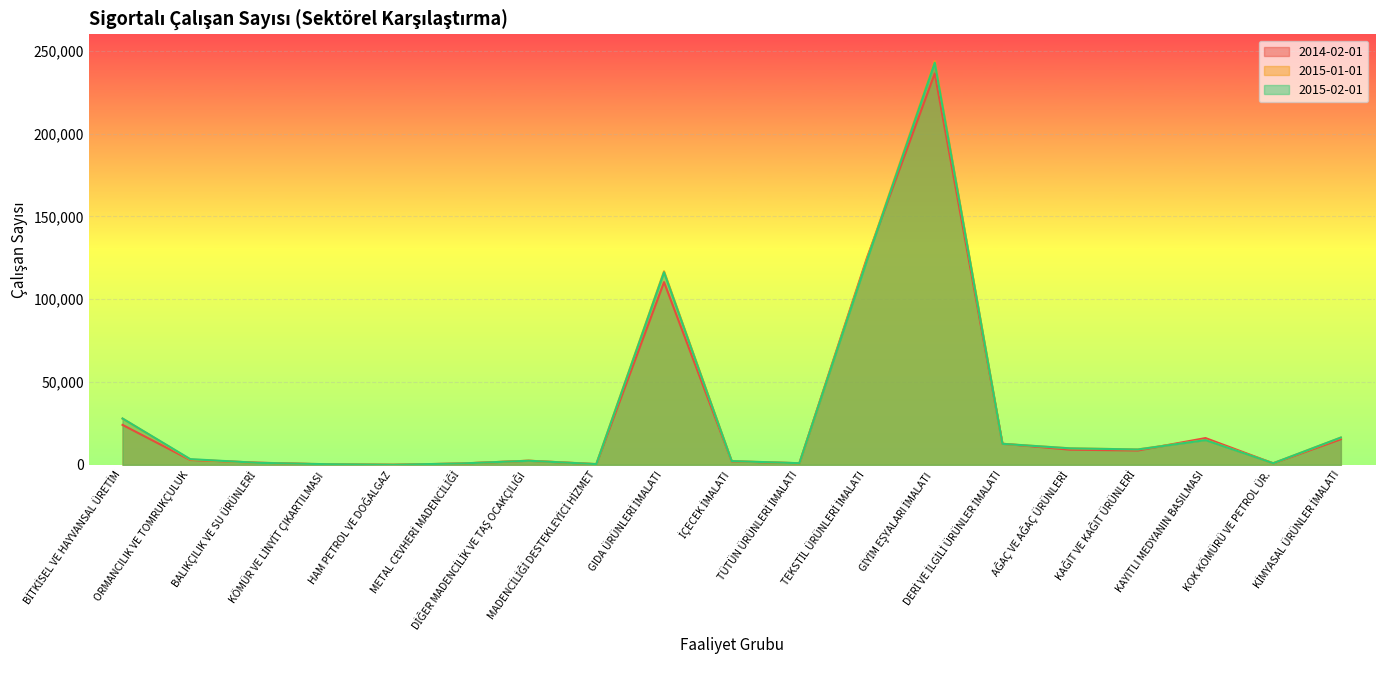

Does the chart display data point markers on the line(s)?

No